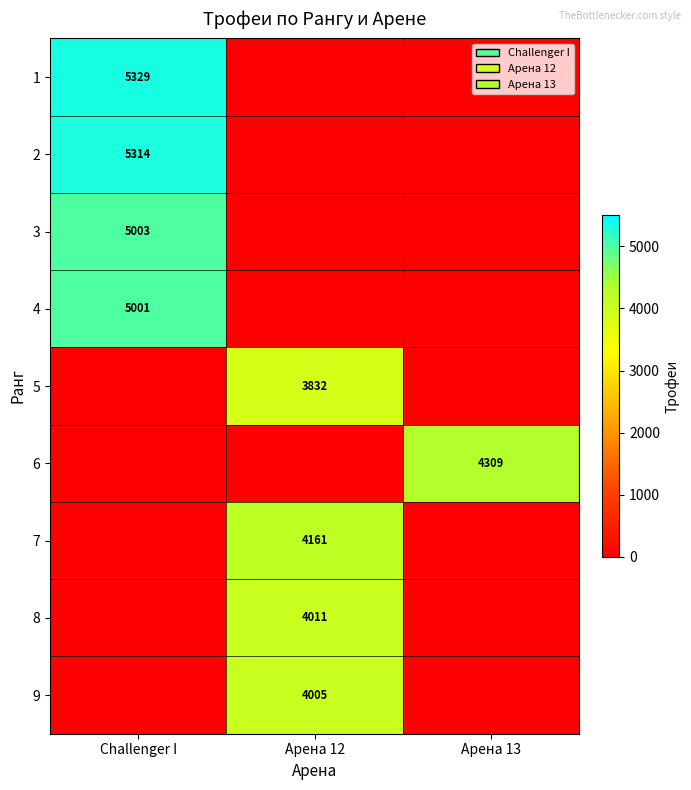

Is it true that 4 equals 5001 at Challenger I?

True